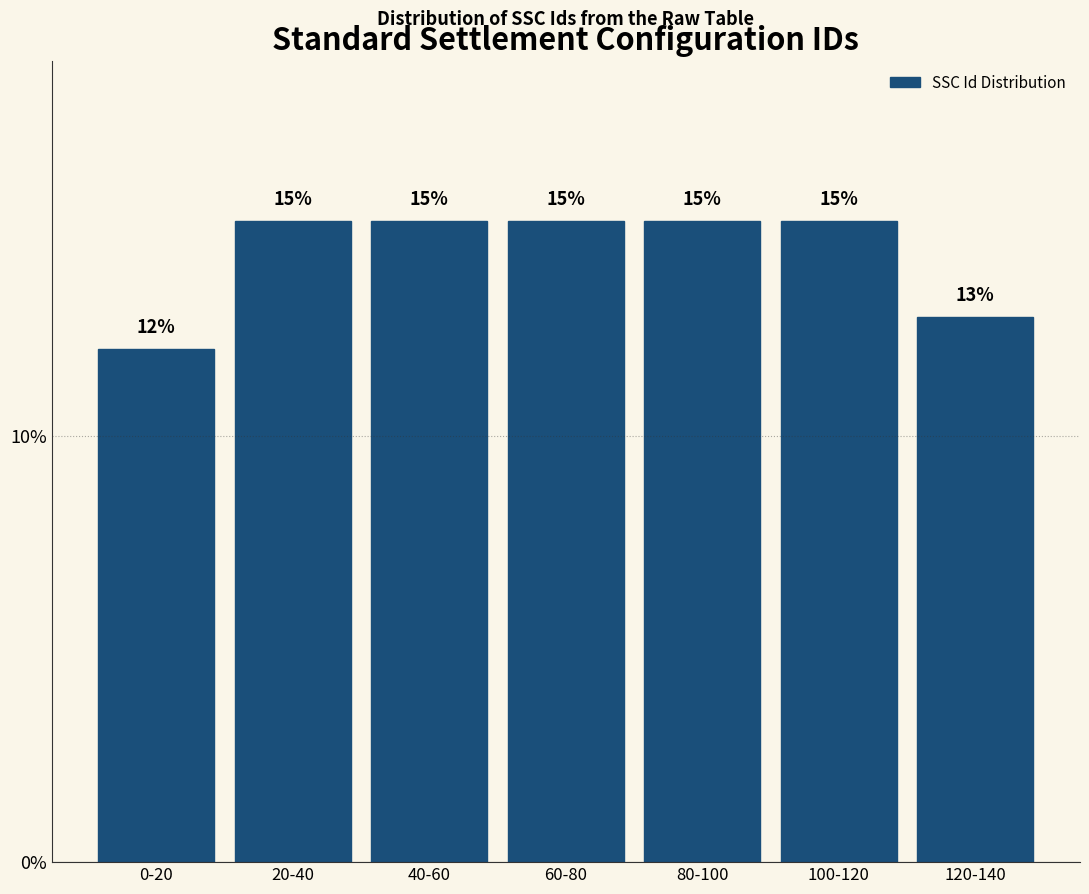

Is it true that the value at 100-120 is 15.0?

True